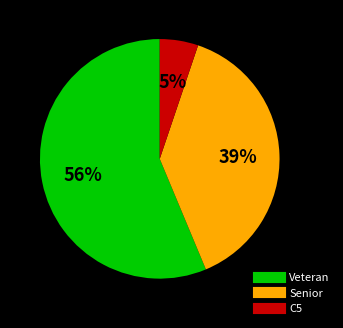

True or false: C5 accounts for 15% of the total.

False